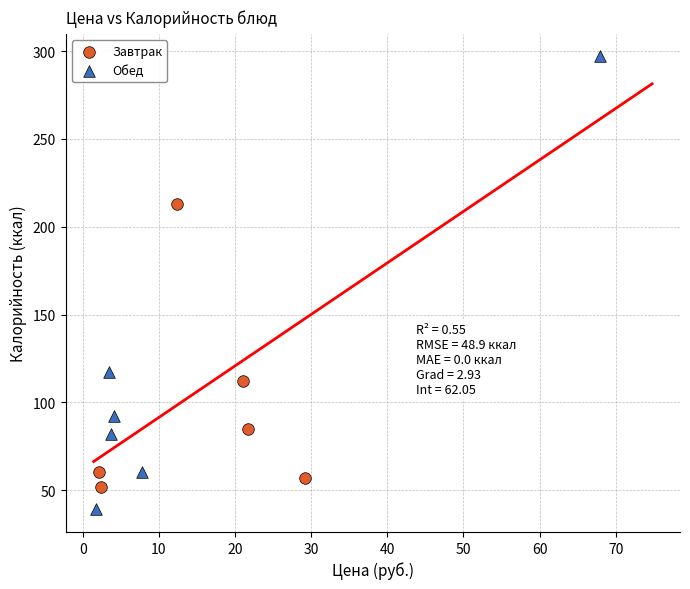

What are all the series names shown in the legend?

Завтрак, Обед